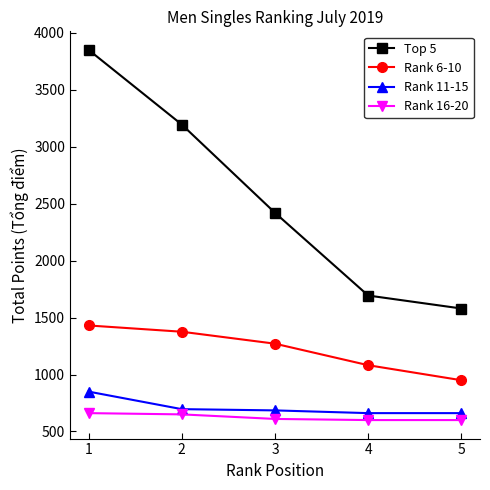

Between 2 and 5, which series saw the biggest shift?

Top 5